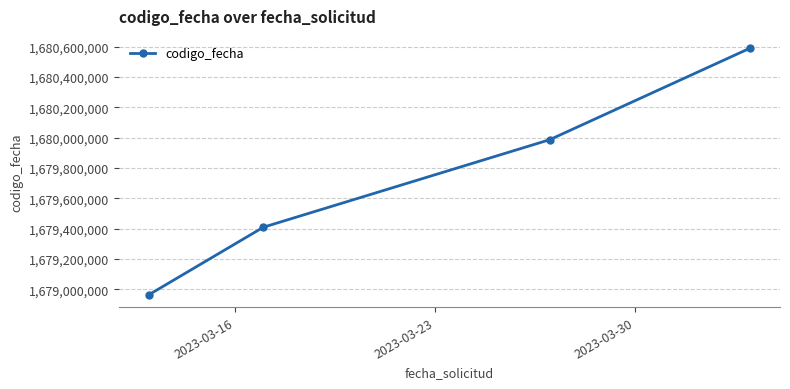

What is the average value?

1679737561